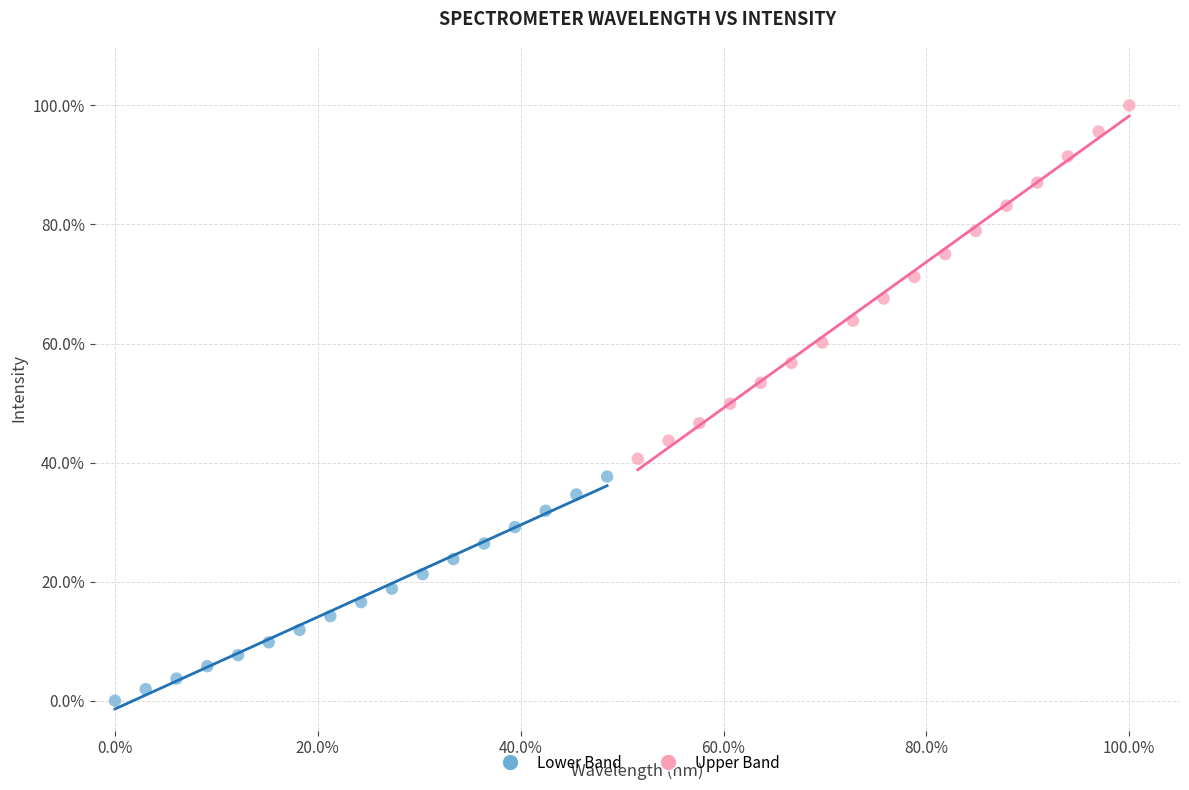

Which series contains the lowest Y value?

Lower Band